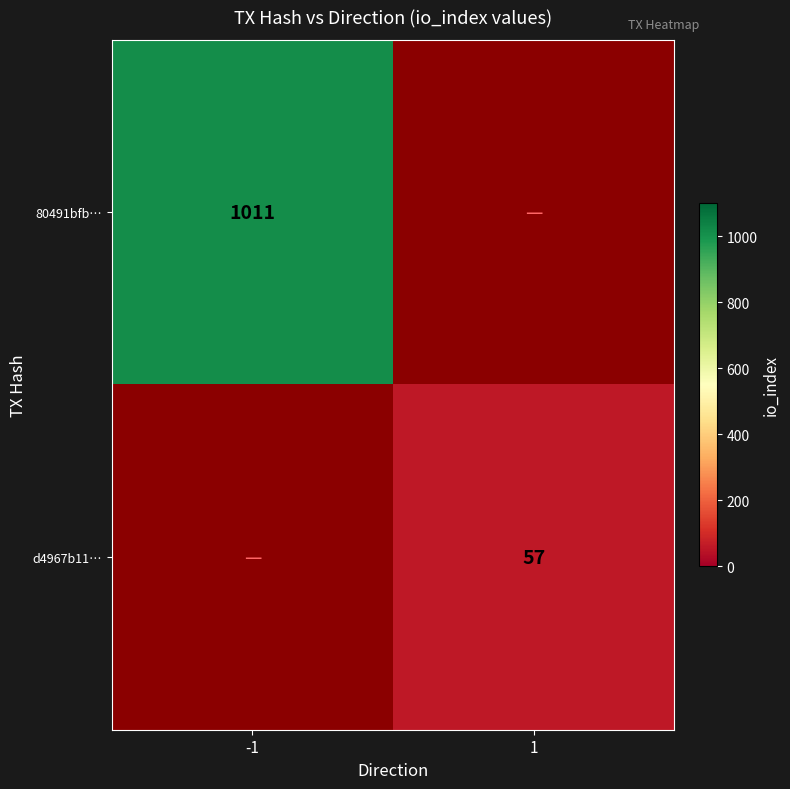

Which label corresponds to the smallest value in the chart?

1